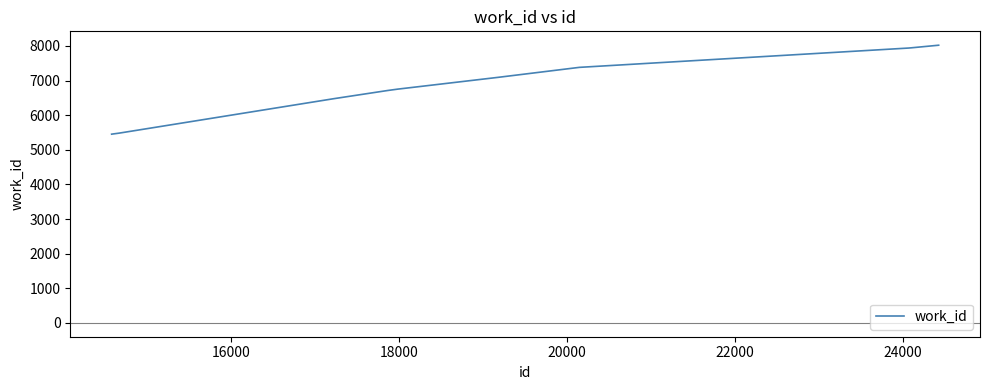

What is the difference between the maximum and minimum values?

2570